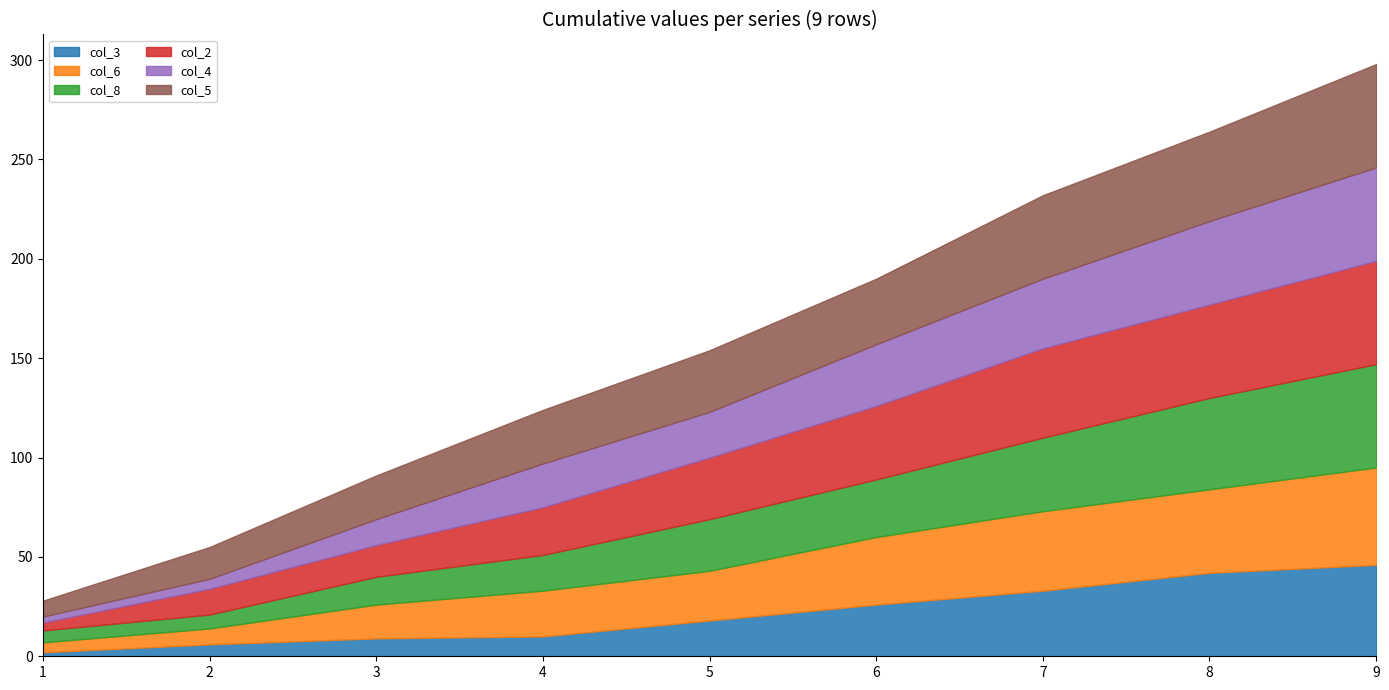

What is the value of the col_4 point at the 9th from the left?

5